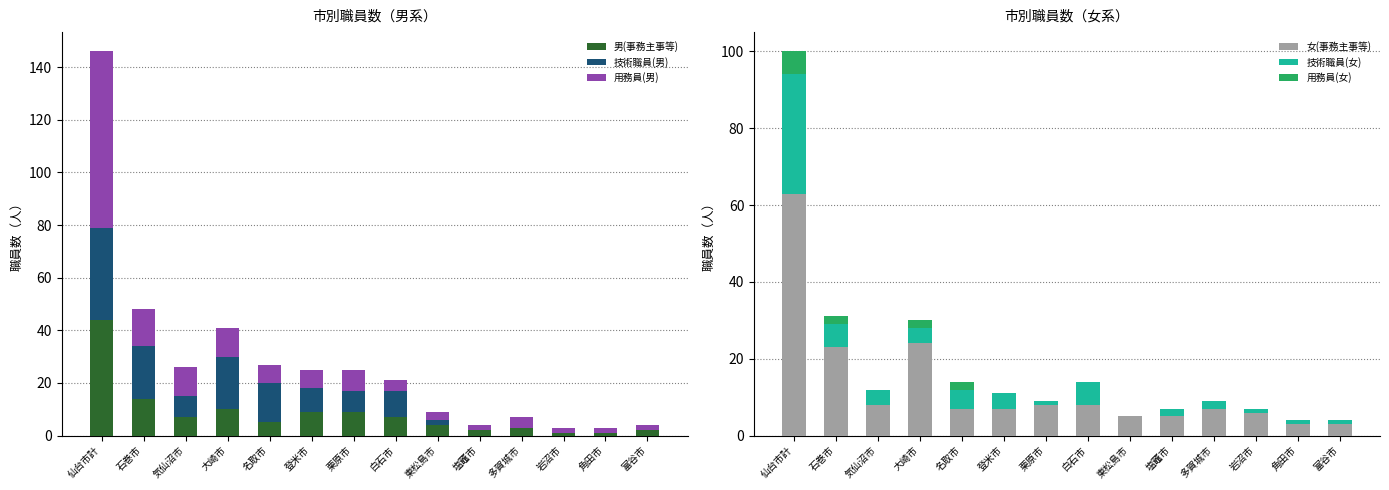

What are all the series names shown in the legend?

男(事務主事等), 技術職員(男), 用務員(男), 女(事務主事等), 技術職員(女), 用務員(女)